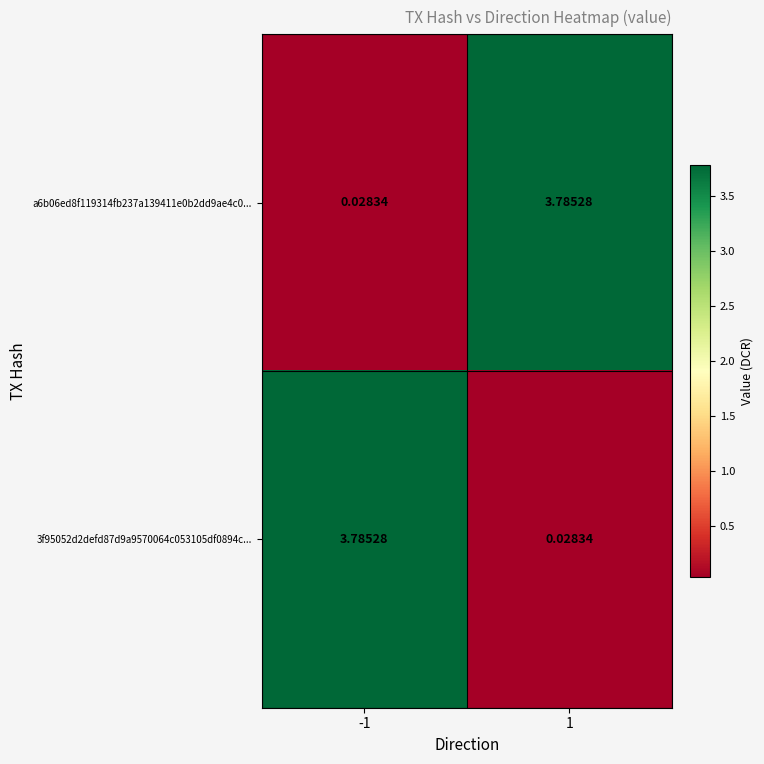

Which series has the largest total across all categories?

a6b06ed8f119314fb237a139411e0b2dd9ae4c0...